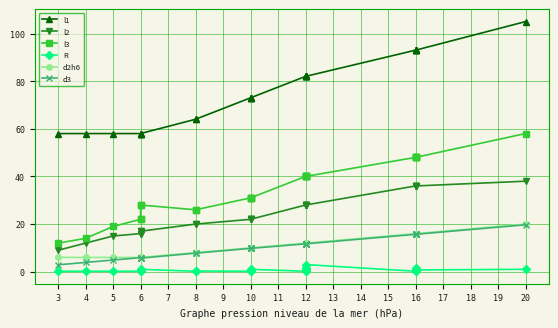

What is the lowest value of the R series?

0.2